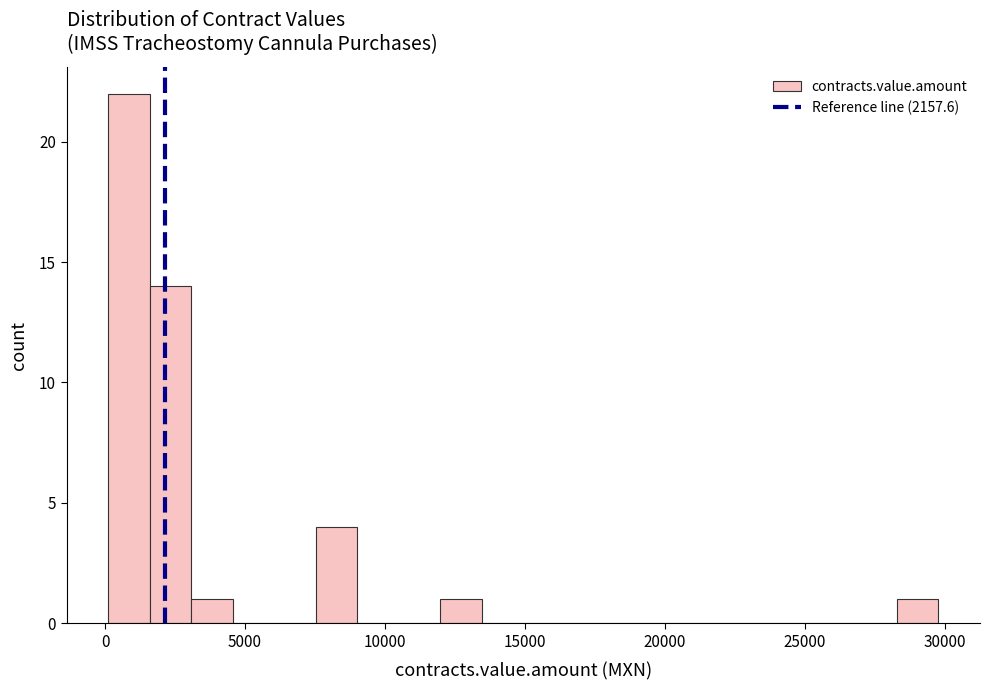

Read against the x-axis, roughly where is the centre of the tallest bar?

1000